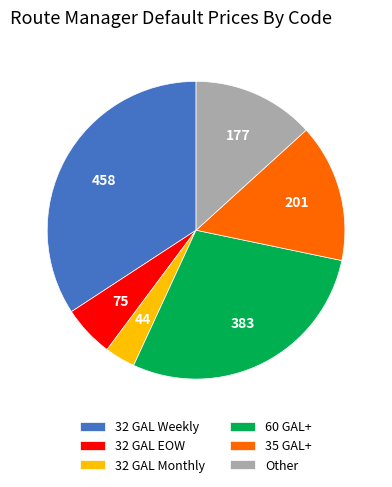

Rank the categories by value from lowest to highest.

32 GAL Monthly, 32 GAL EOW, Other, 35 GAL+, 60 GAL+, 32 GAL Weekly